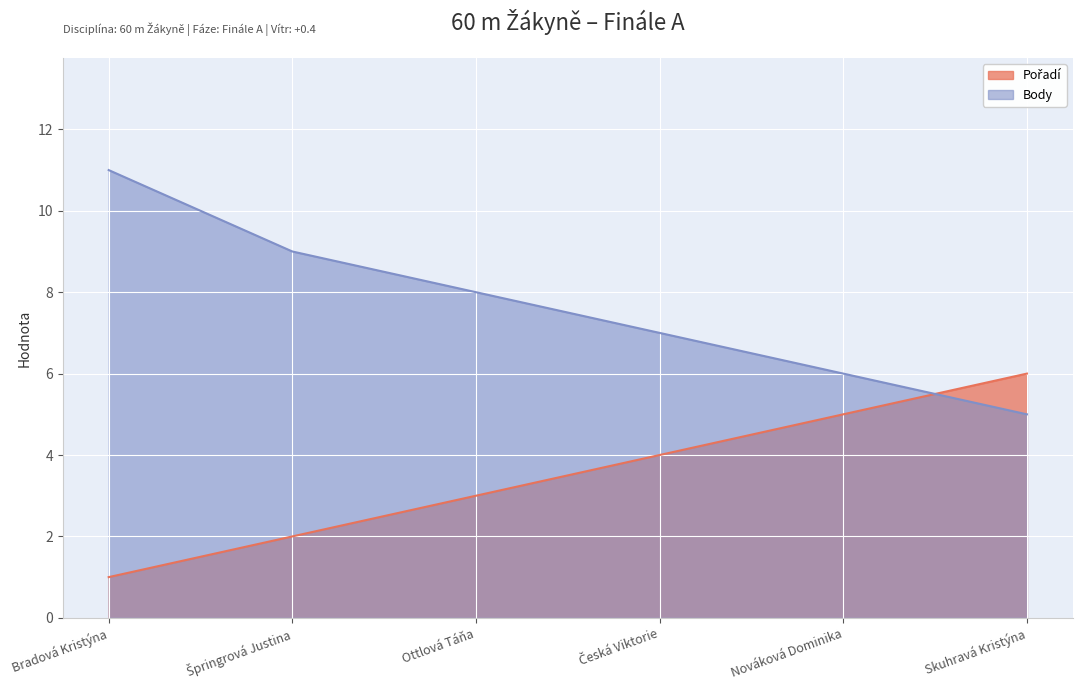

At how many categories does at least one series exceed 6?

4